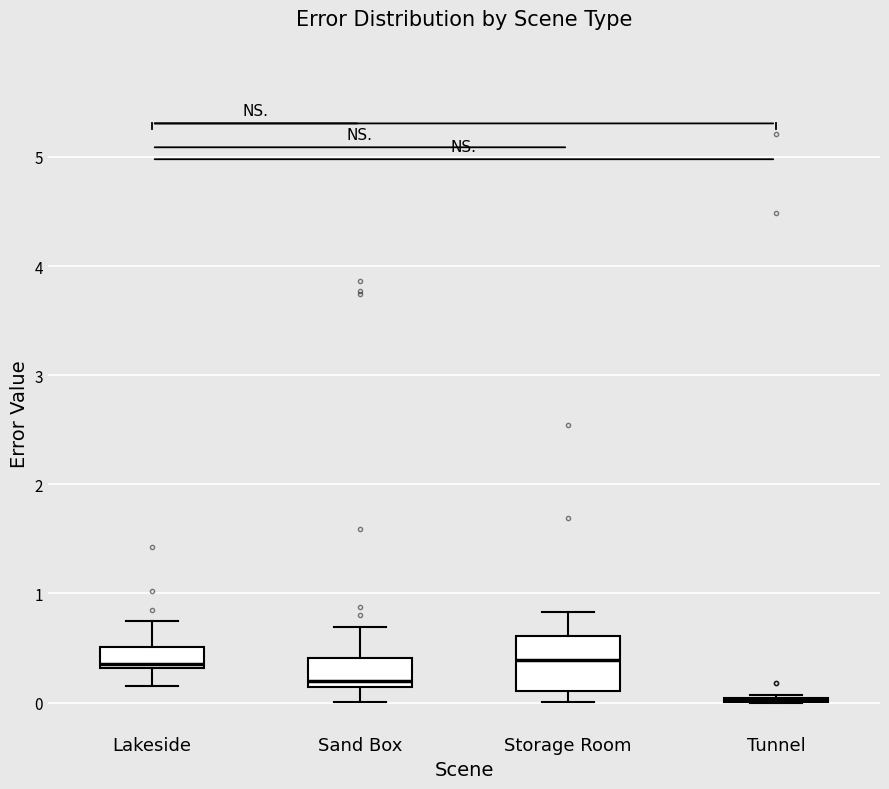

Reading left to right, read every box against the y-axis: the position of its median line, the range the box covers, and the ends of its whiskers. The values are not printed on the chart, so give them approximately, as read against the axis.

Lakeside: median 0.4, box 0.3 to 0.5, whiskers 0.2 to 0.8
Sand Box: median 0.2, box 0.1 to 0.4, whiskers 0.0 to 0.7
Storage Room: median 0.4, box 0.1 to 0.6, whiskers 0.0 to 0.8
Tunnel: box collapsed to a line at 0.0, whiskers 0.0 to 0.1